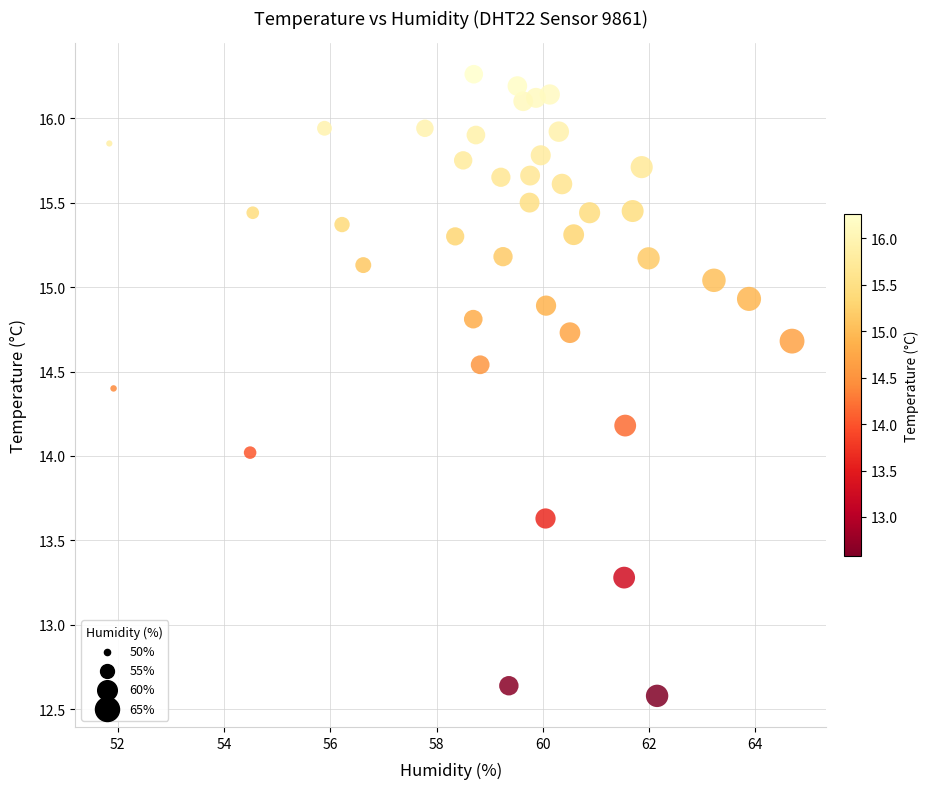

What is the range of X values (max minus min)?

12.8